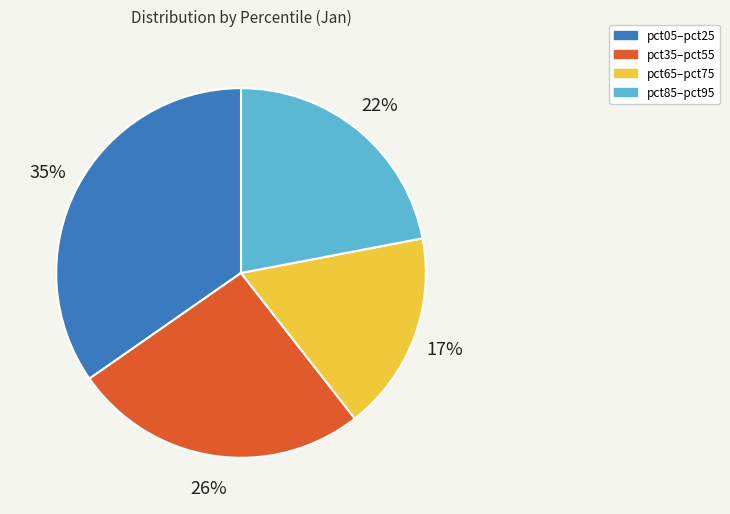

To the nearest percent, what is the average slice percentage?

25%